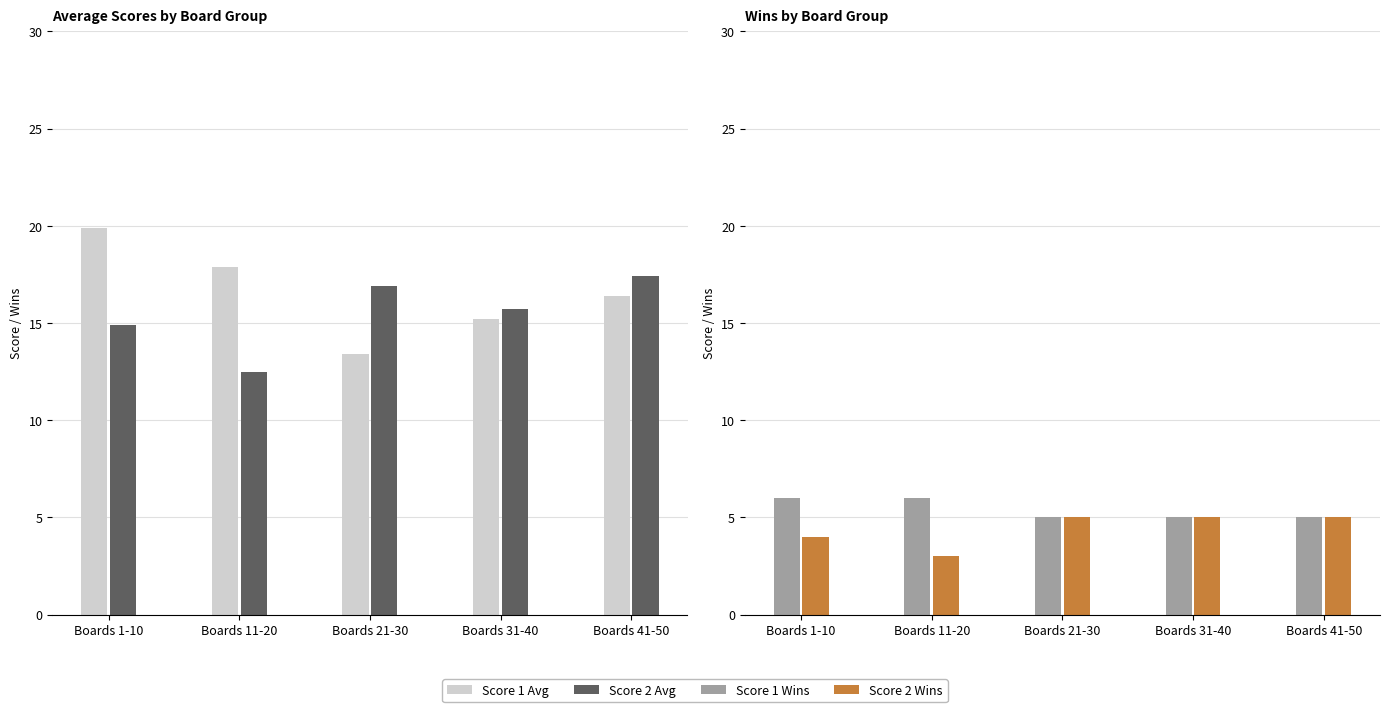

How many data points does each series have?

5